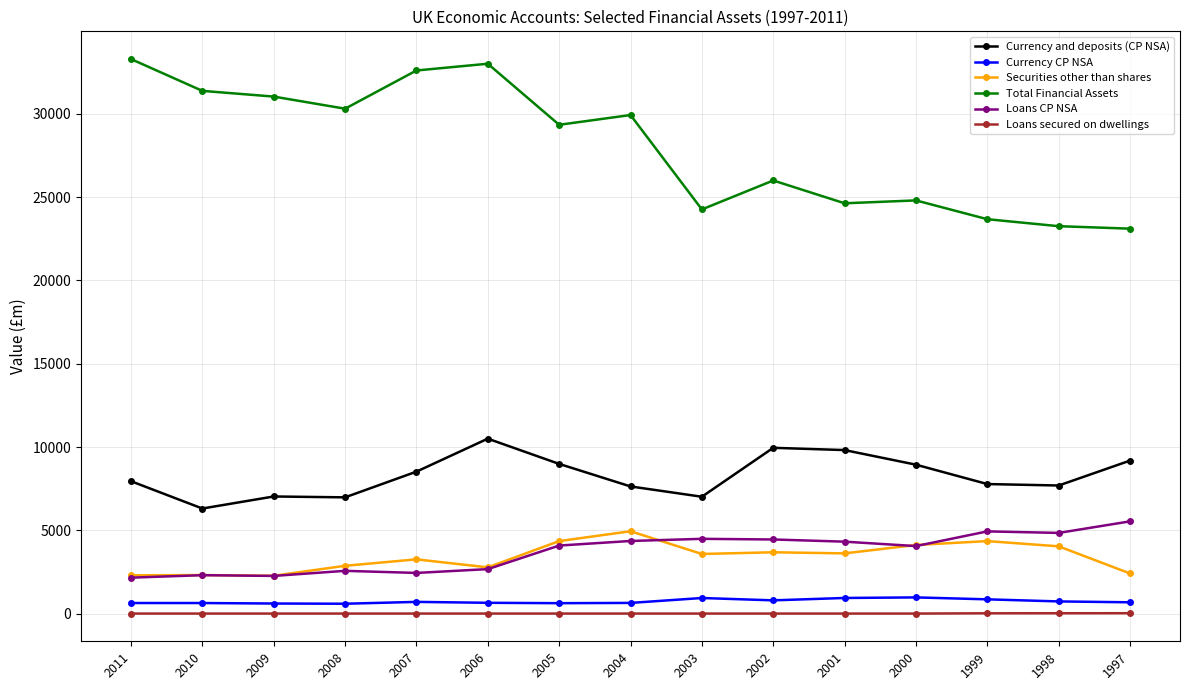

True or false: Currency and deposits (CP NSA) and Loans CP NSA cross at least once.

False